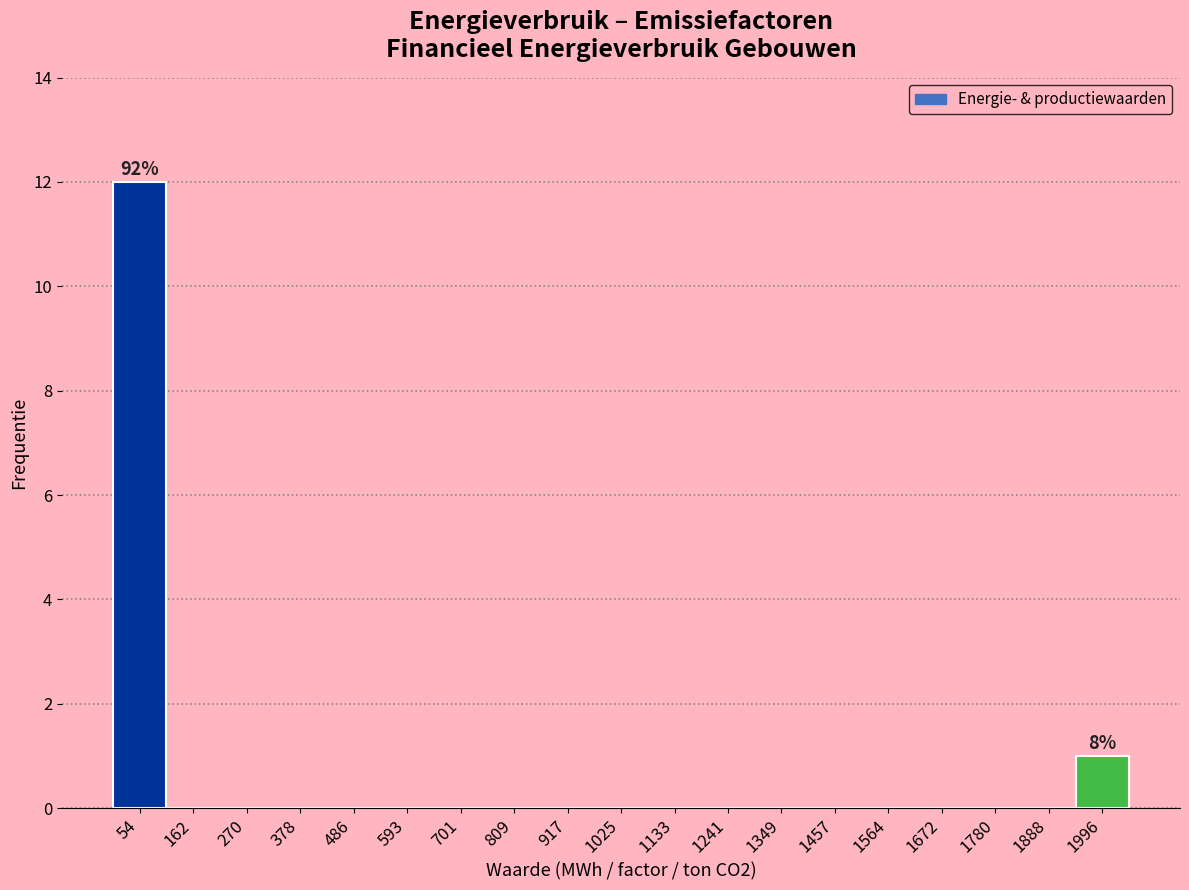

Over which range of the x-axis is the bar tallest?

0 to 100